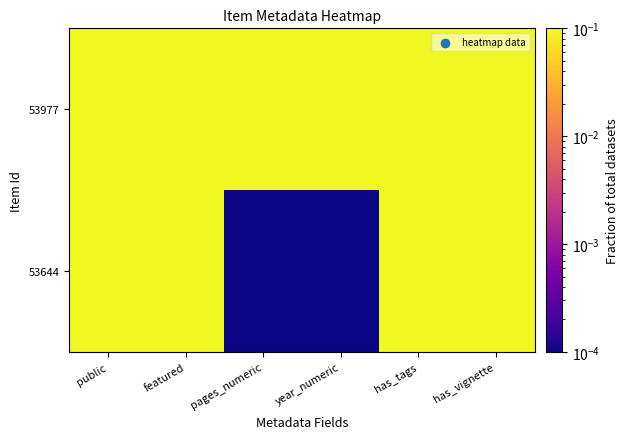

At how many categories does at least one series exceed 0?

6